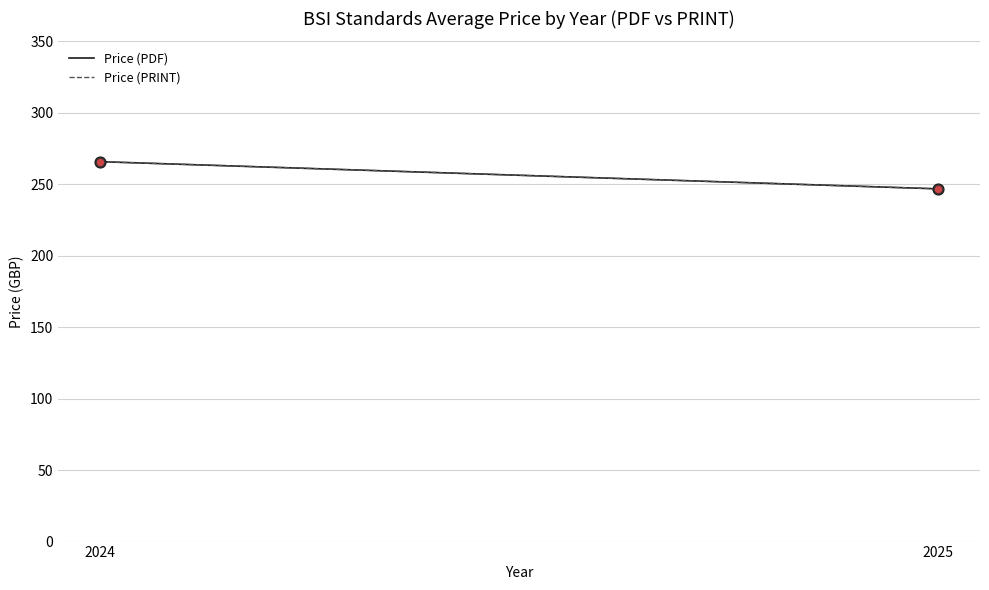

Is the value of Price (PRINT) at 2025 greater than the value of Price (PDF) at 2024?

No